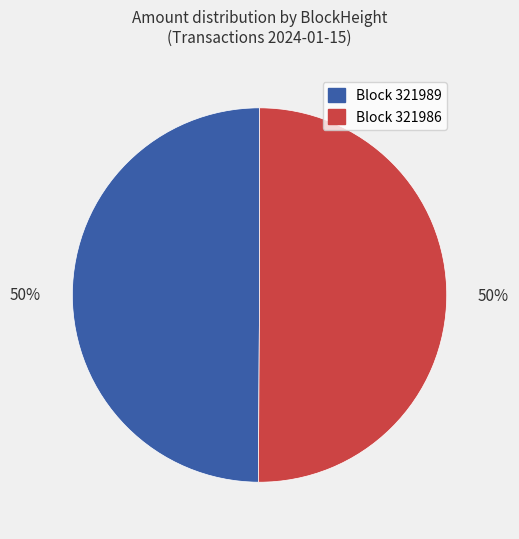

What is the ratio of the value at Block 321989 to the value at Block 321986?

1.0